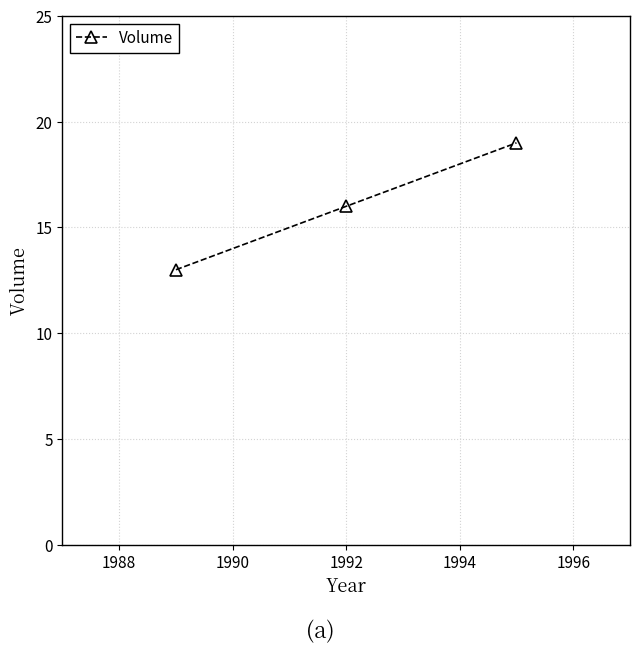

What is the difference between the maximum and second lowest values?

3